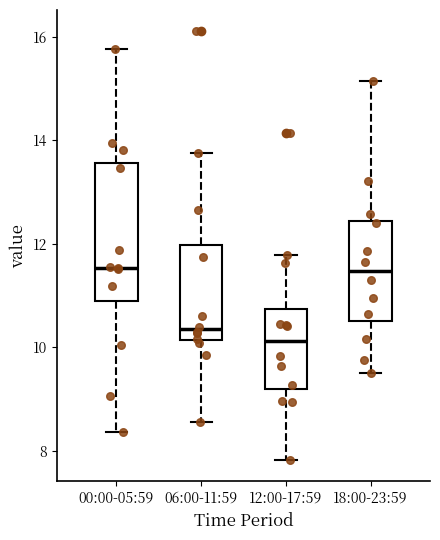

Where is the lower edge of the box for 12:00-17:59 on the y-axis? The values are not printed on the chart, so give them approximately, as read against the axis.

9.2